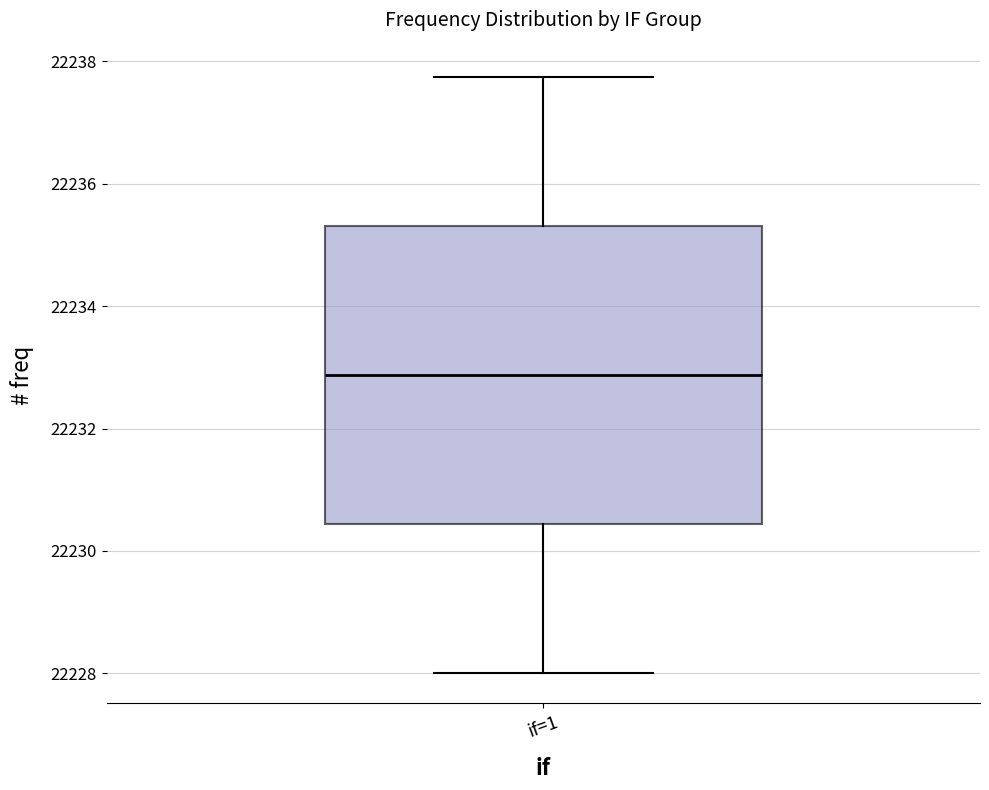

Transcribe this box plot: give where the median line is, the range the box spans, and where the two whiskers end, as read against the y-axis. The values are not printed on the chart, so give them approximately, as read against the axis.

median 22232.8, box 22230.4 to 22235.4, whiskers 22228.0 to 22237.8